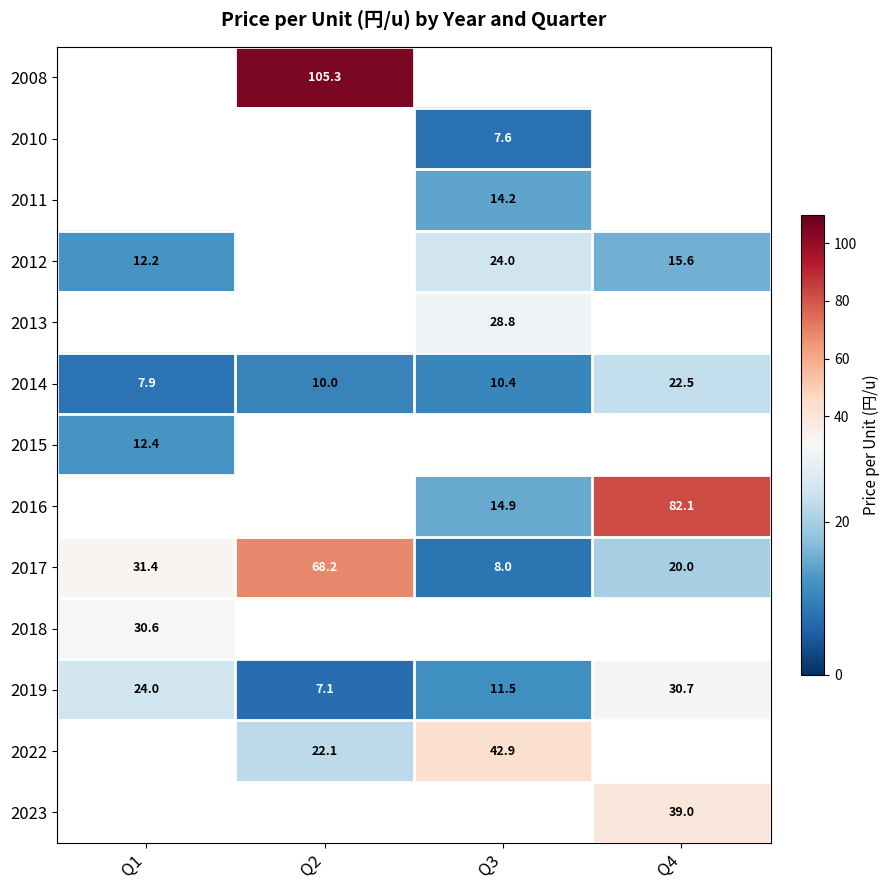

Is the value of 2014 at Q1 greater than the value of 2019 at Q1?

No